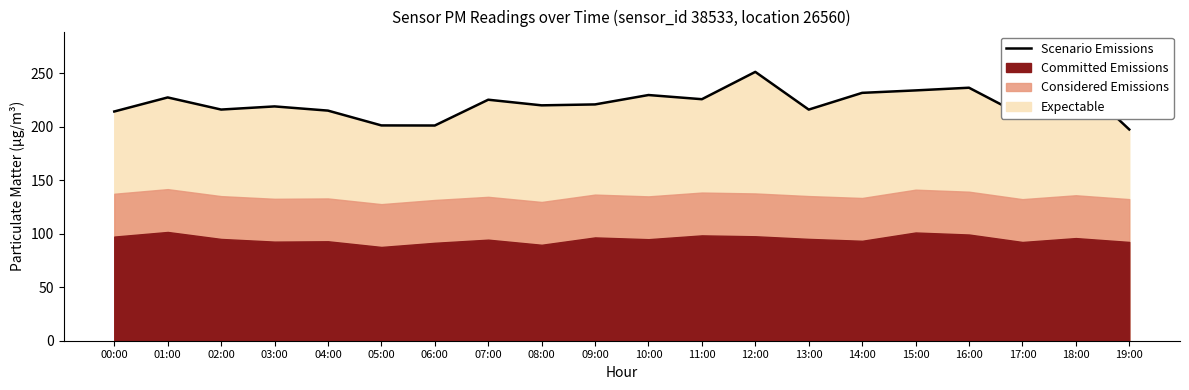

List the labels in order of value, smallest first.

19:00, 06:00, 05:00, 17:00, 00:00, 04:00, 13:00, 02:00, 03:00, 08:00, 09:00, 07:00, 11:00, 01:00, 10:00, 14:00, 15:00, 16:00, 18:00, 12:00